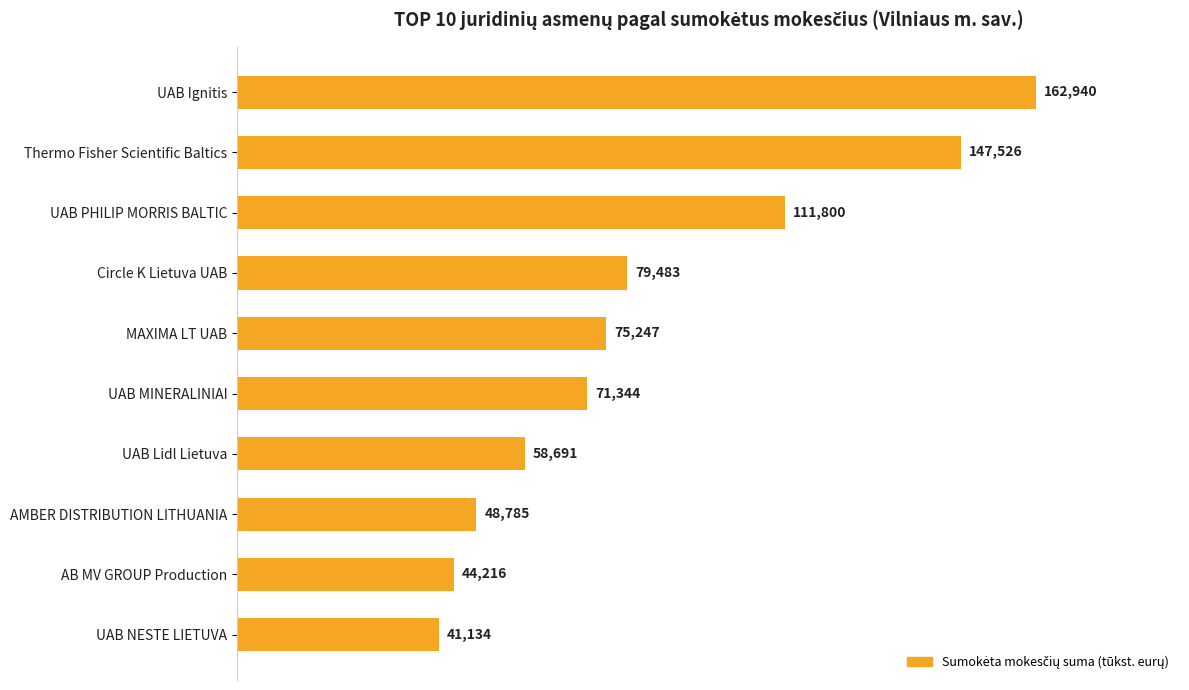

List the labels in order of value, largest first.

UAB Ignitis, Thermo Fisher Scientific Baltics, UAB PHILIP MORRIS BALTIC, Circle K Lietuva UAB, MAXIMA LT UAB, UAB MINERALINIAI, UAB Lidl Lietuva, AMBER DISTRIBUTION LITHUANIA, AB MV GROUP Production, UAB NESTE LIETUVA